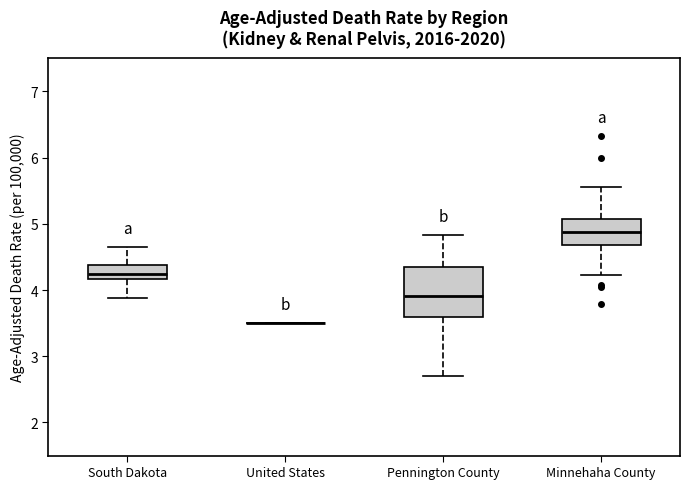

Comparing the boxes themselves (not the whiskers), which one is the tallest?

Pennington County